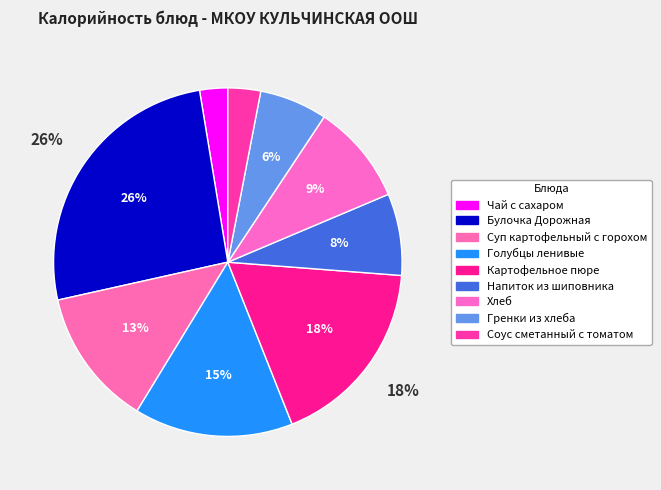

How many segments does this pie chart have?

9